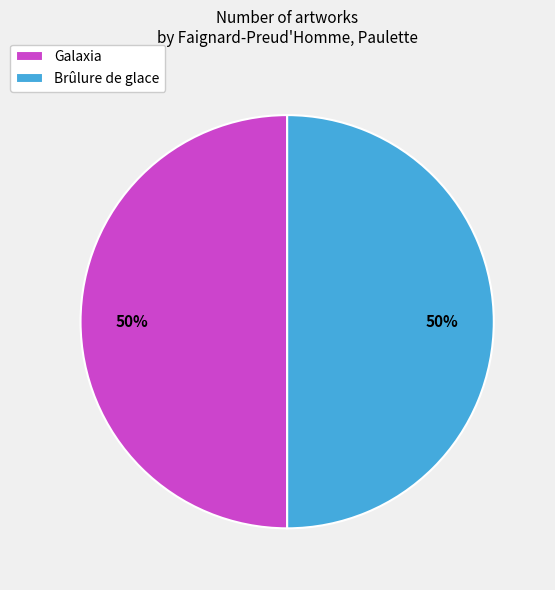

Is it true that Galaxia is 50% of the pie?

True